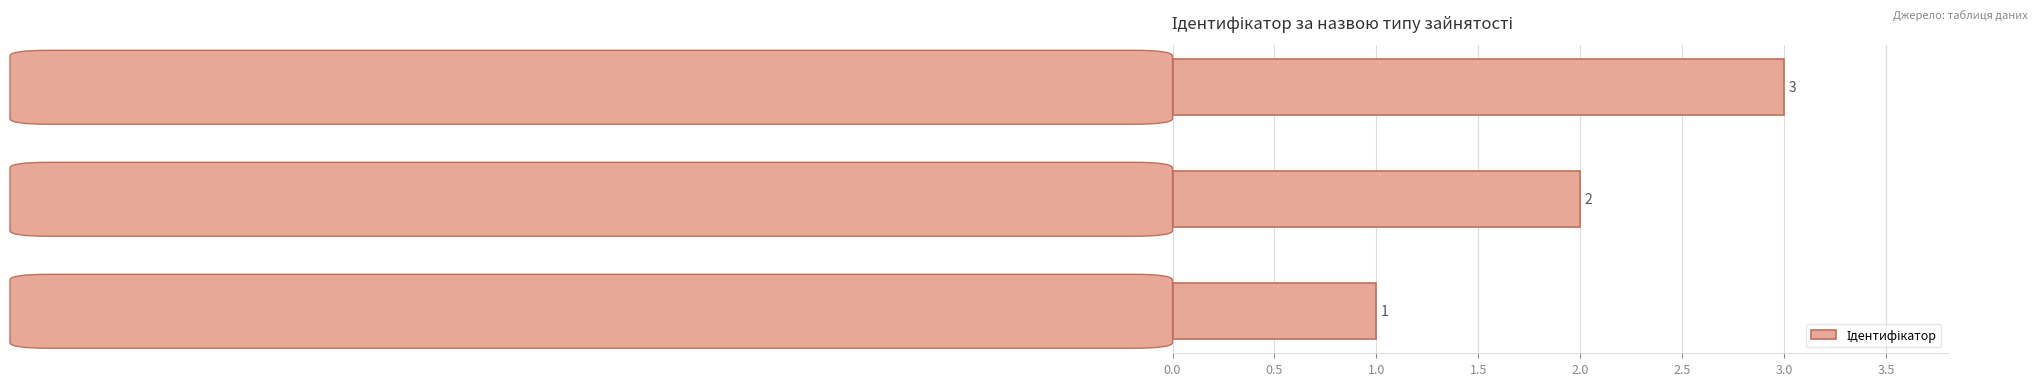

What is the maximum value shown in the chart?

3